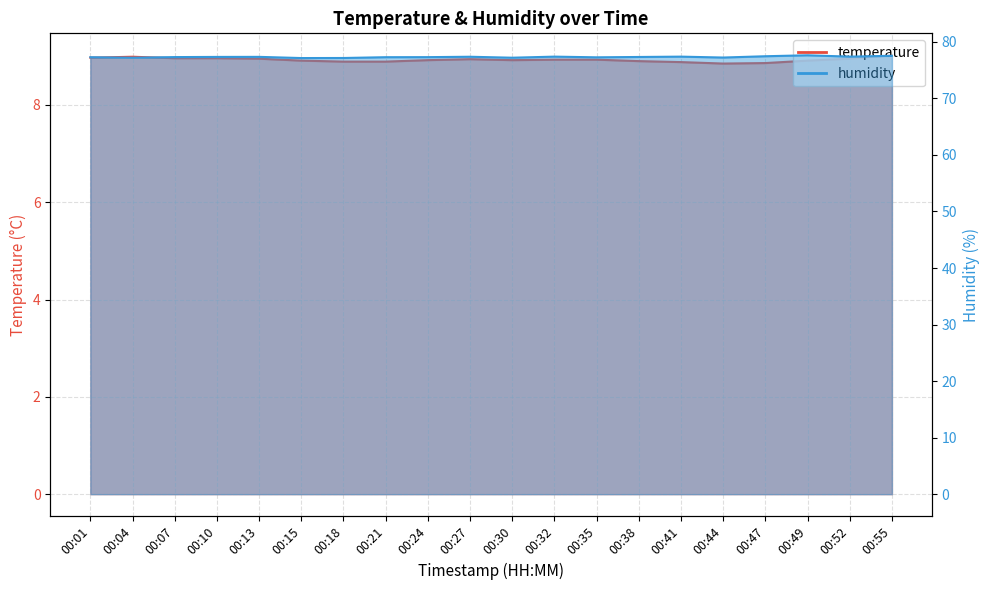

Reading left to right, what are all the values shown in this chart?

temperature: 9.0	9.0	9.0	9.0	8.9	8.9	8.9	8.9	8.9	8.9	8.9	8.9	8.9	8.9	8.9	8.8	8.9	8.9	8.9	9.0
humidity: 77.3	77.2	77.3	77.3	77.3	77.1	77.2	77.3	77.3	77.4	77.2	77.4	77.3	77.3	77.4	77.2	77.5	77.6	77.4	77.5